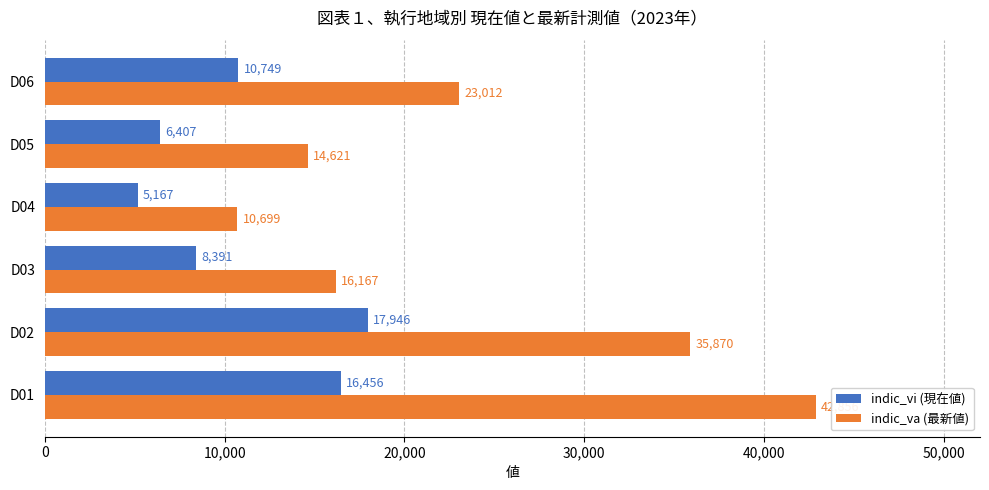

Is the value of indic_vi (現在値) at D06 greater than the value of indic_va (最新値) at D03?

No